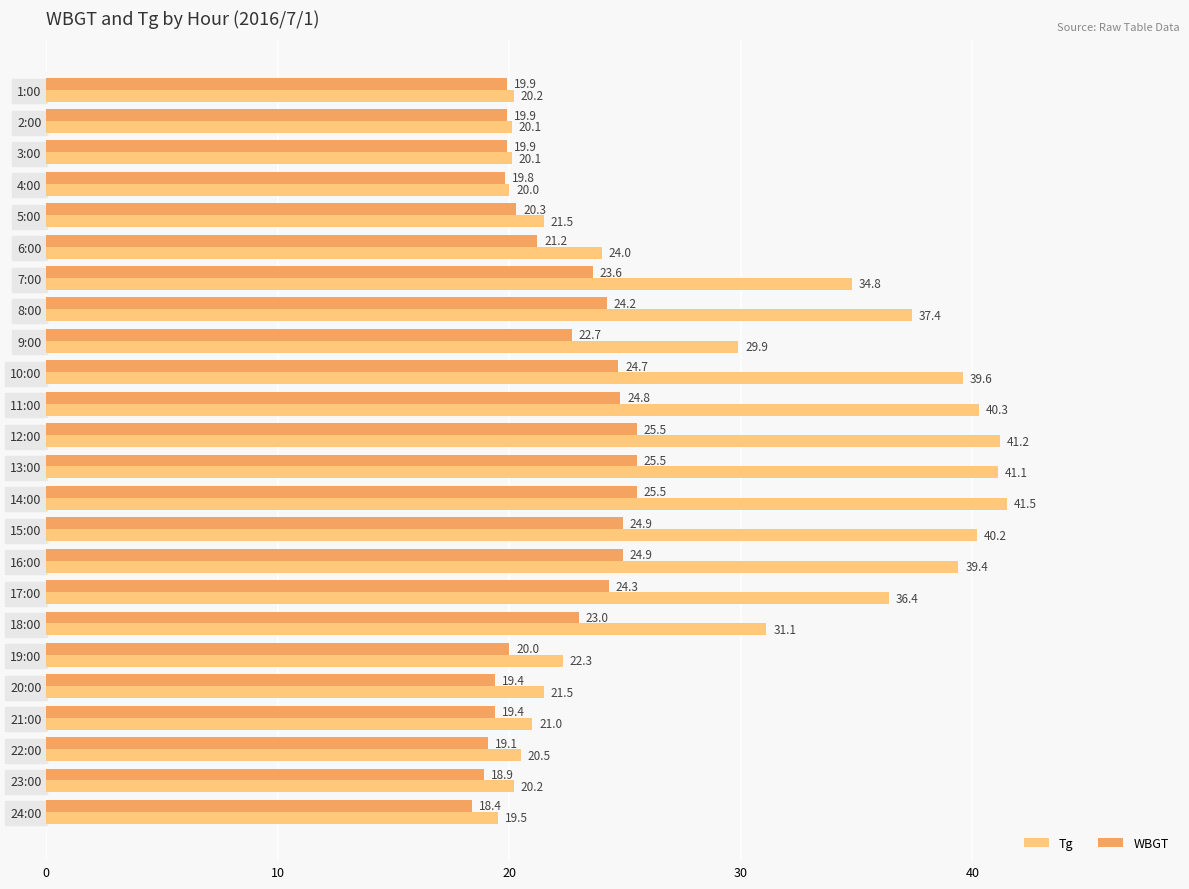

How many data points in WBGT are less than 22?

12